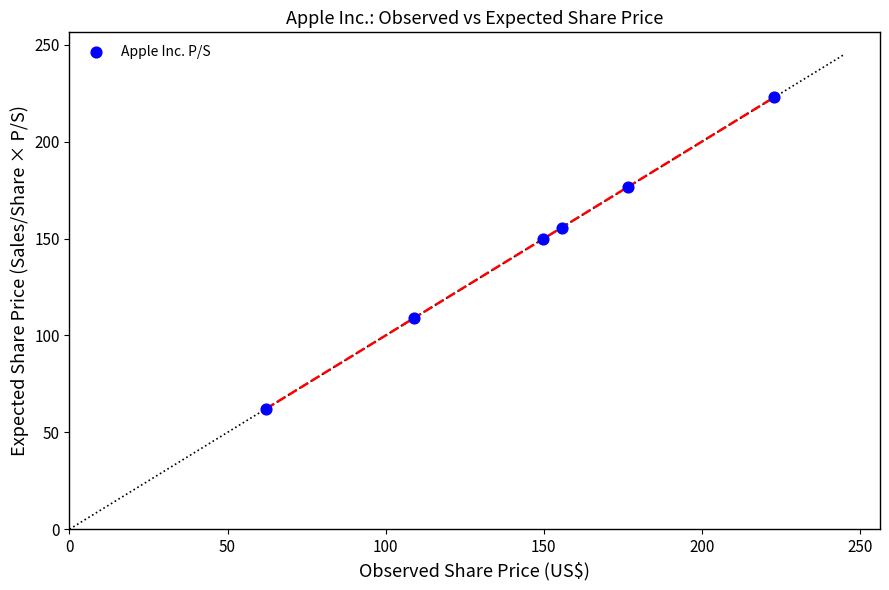

What Y value in the scatter plot is closest to 142?

149.9